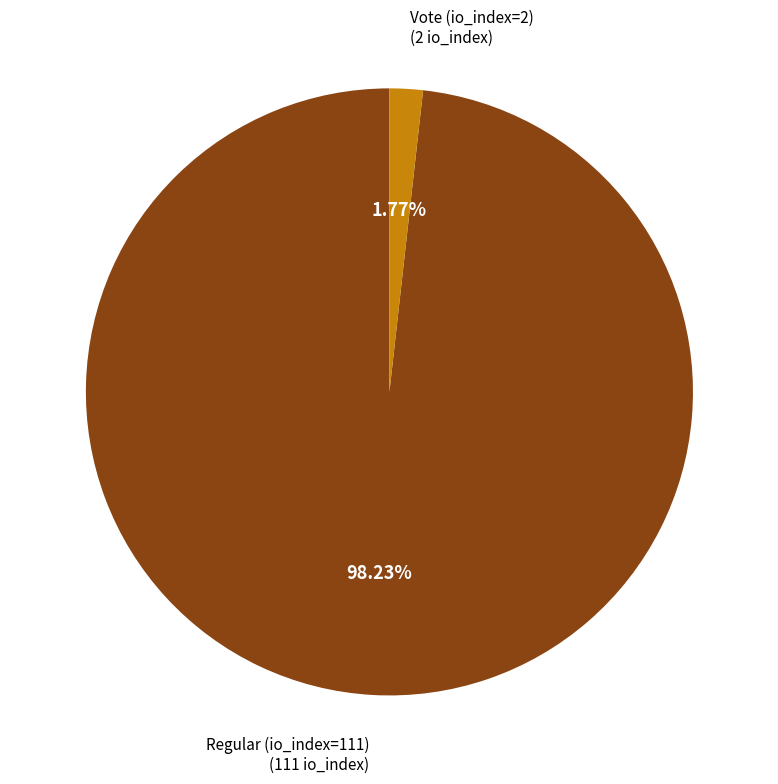

Count the number of slices in the pie.

2